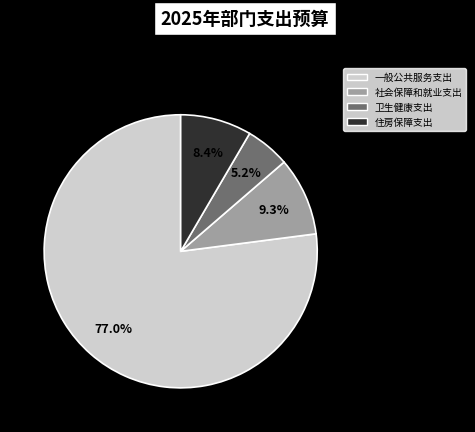

Rank the categories by value from lowest to highest.

卫生健康支出, 住房保障支出, 社会保障和就业支出, 一般公共服务支出